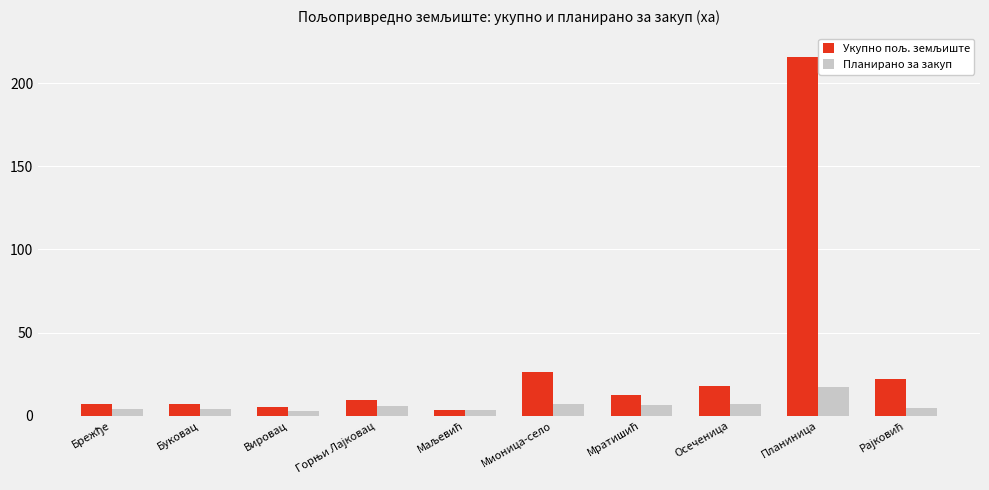

What is the difference between the highest and lowest values at Планиница?

198.4